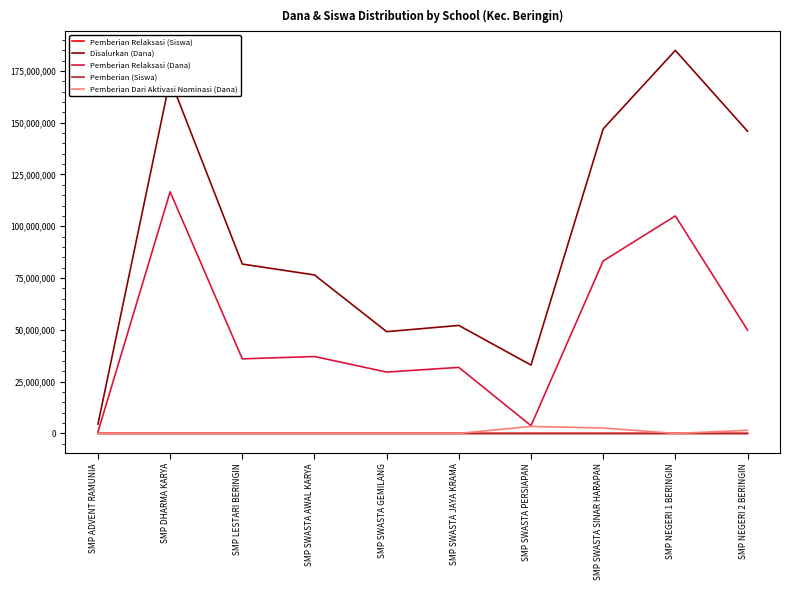

Which series has the largest total across all categories?

Disalurkan (Dana)